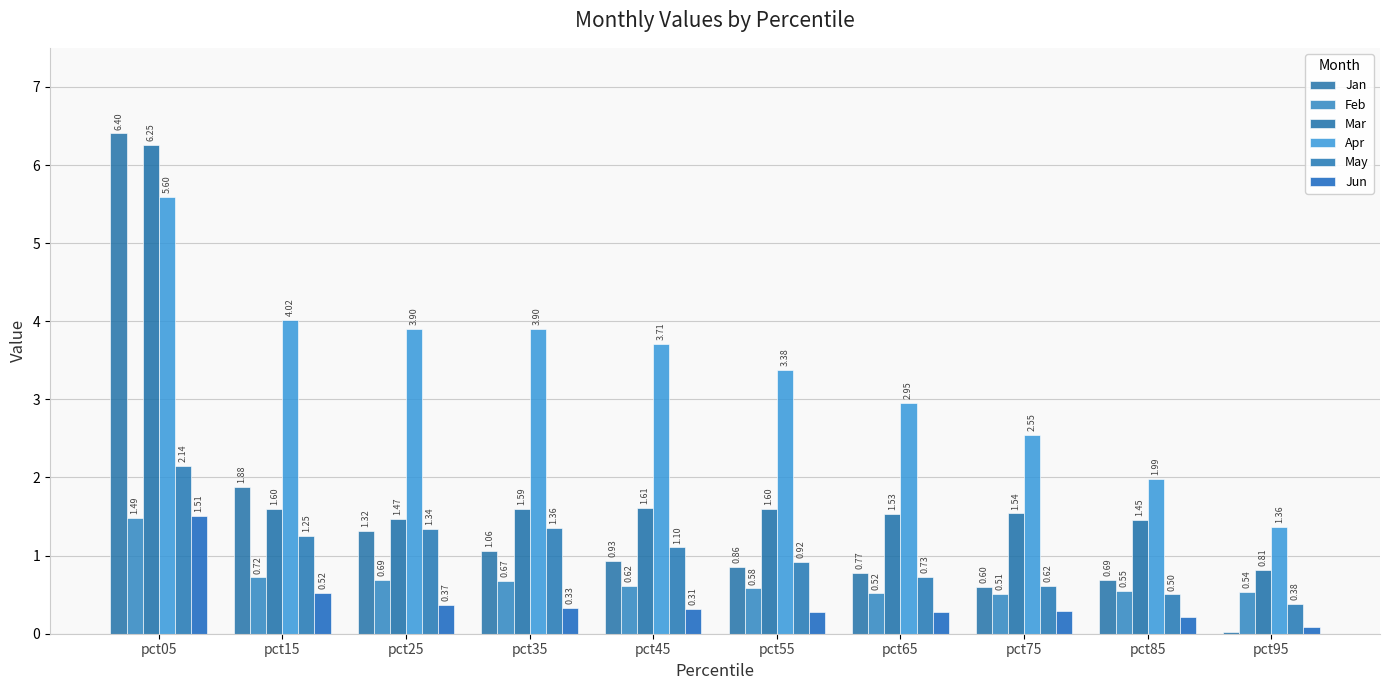

At which label does Jun reach its minimum?

pct95